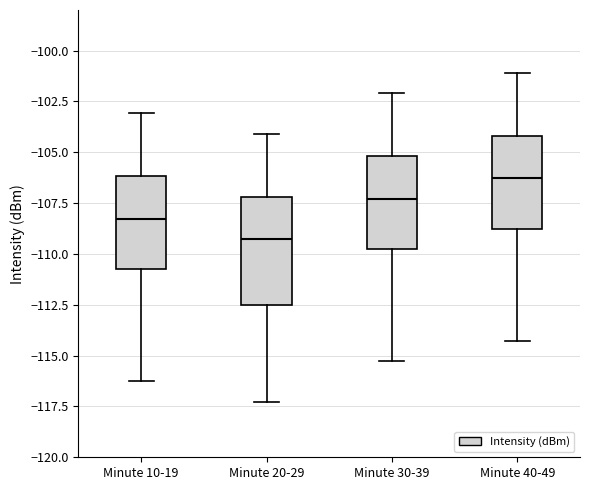

Where does the lower whisker of the box for Minute 20-29 end on the y-axis? The values are not printed on the chart, so give them approximately, as read against the axis.

-117.5